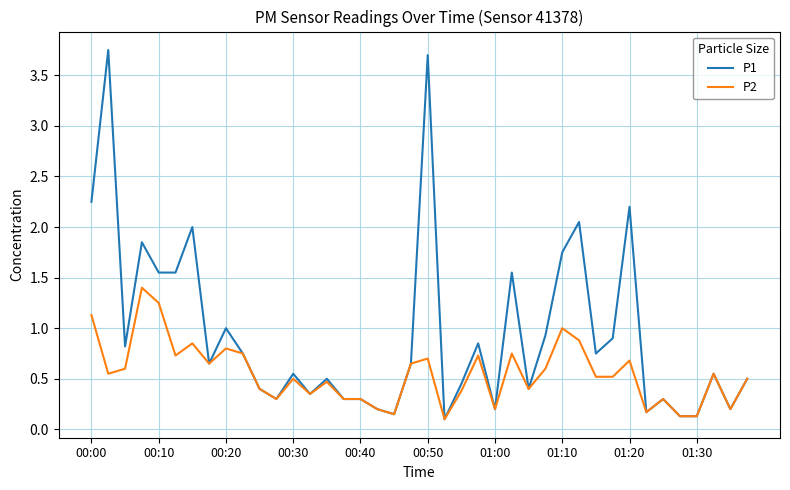

Rank the series by their average value, from lowest to highest.

P2, P1